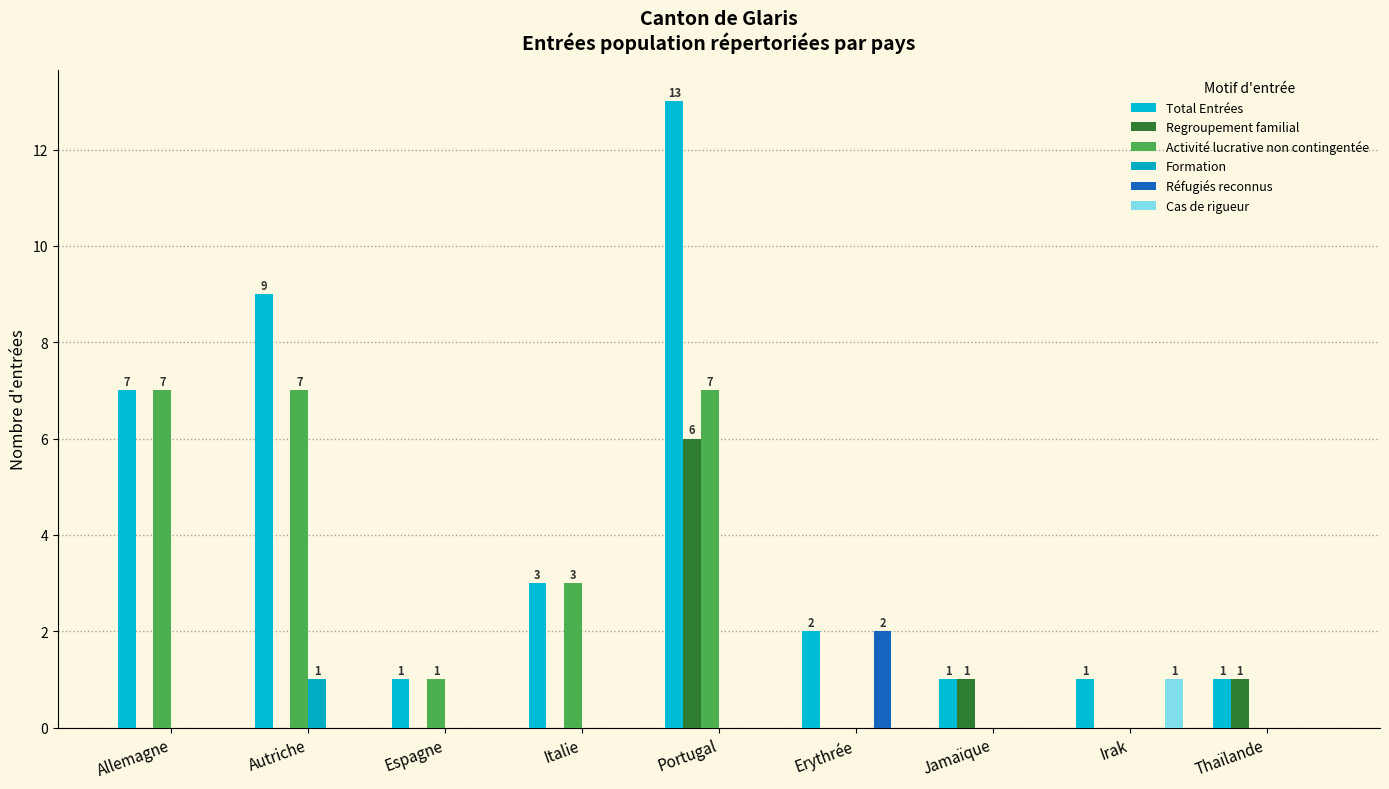

What is the difference between the Activité lucrative non contingentée values at Autriche and Thaïlande?

7